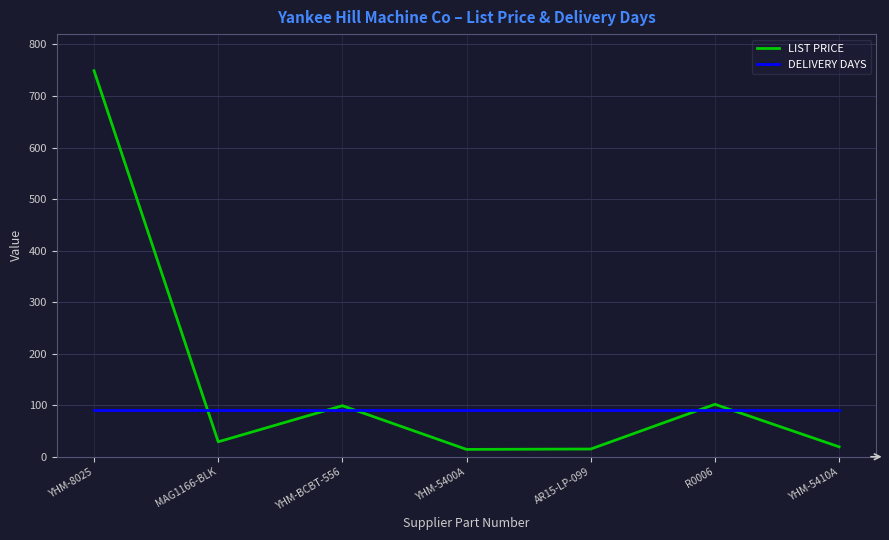

The LIST PRICE series shows 101.8 at R0006. True or false?

True